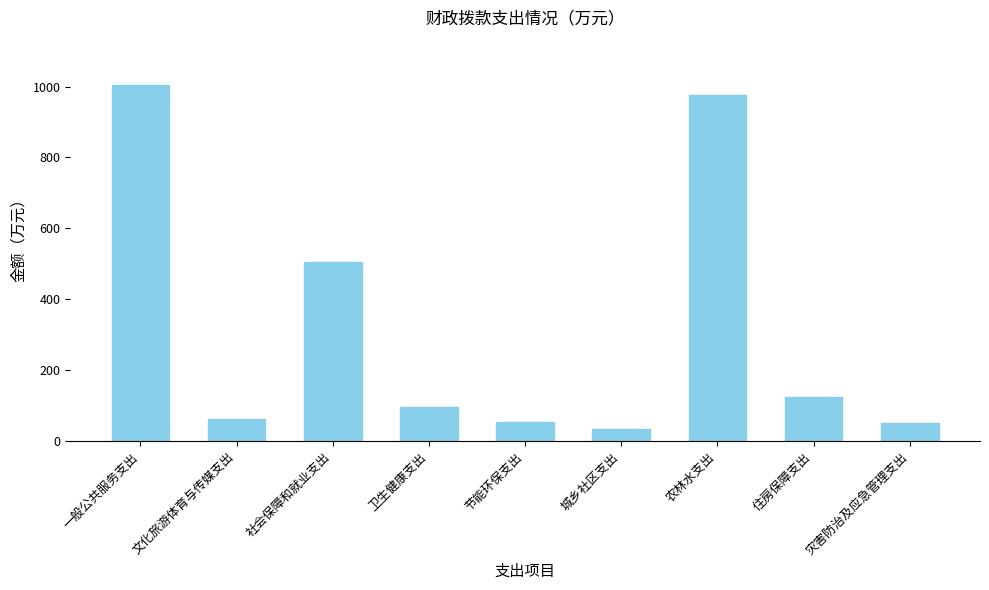

The value at 社会保障和就业支出 is 170.4. True or false?

False